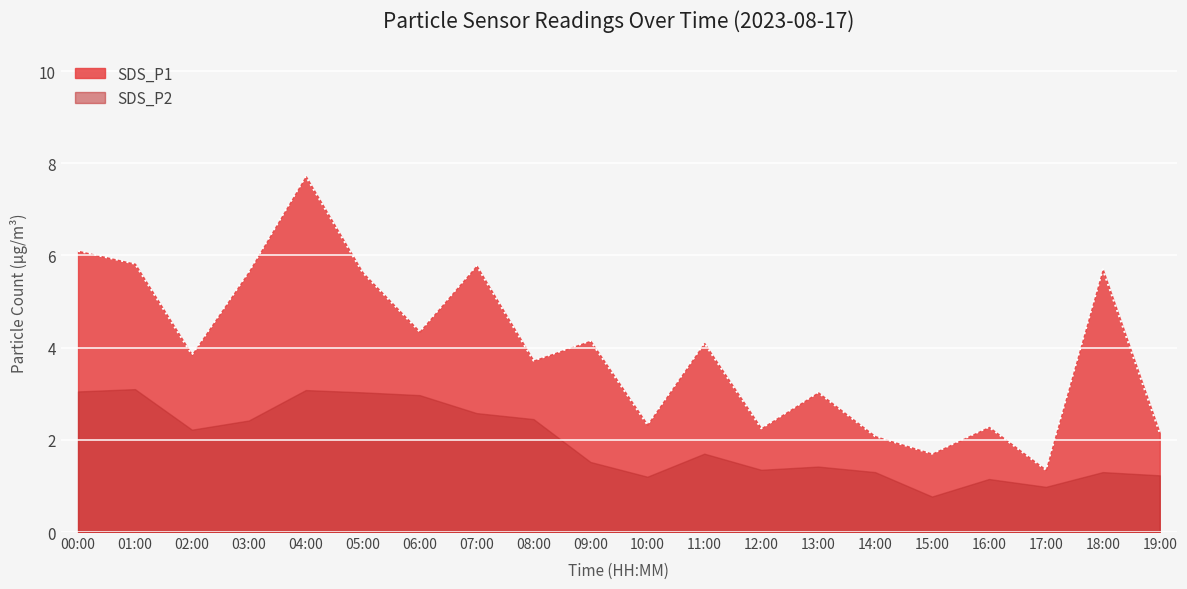

The value at 04:00 is 7.7. True or false?

True